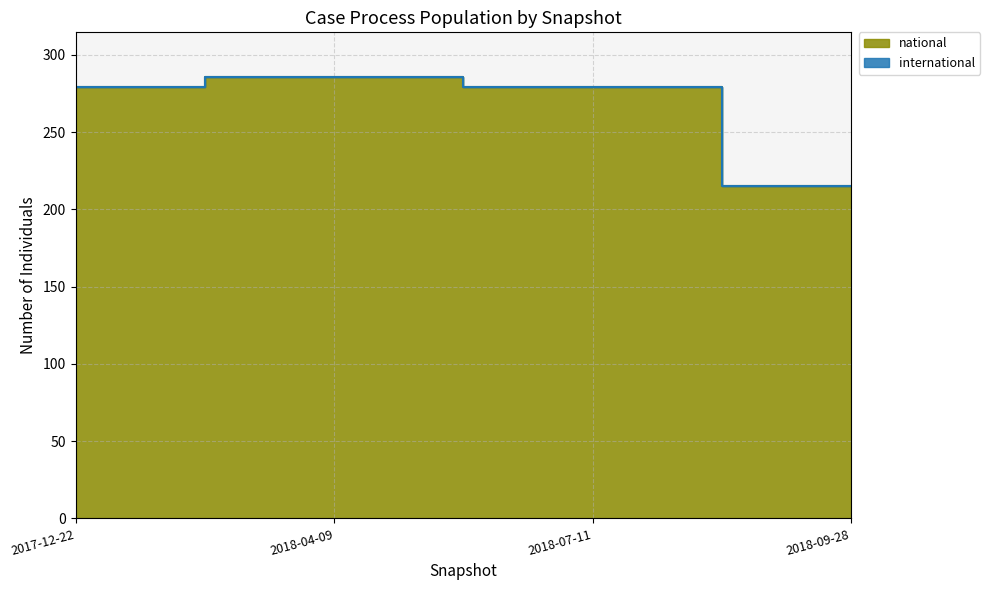

True or false: the data shows 454 at 2017-12-22.

False